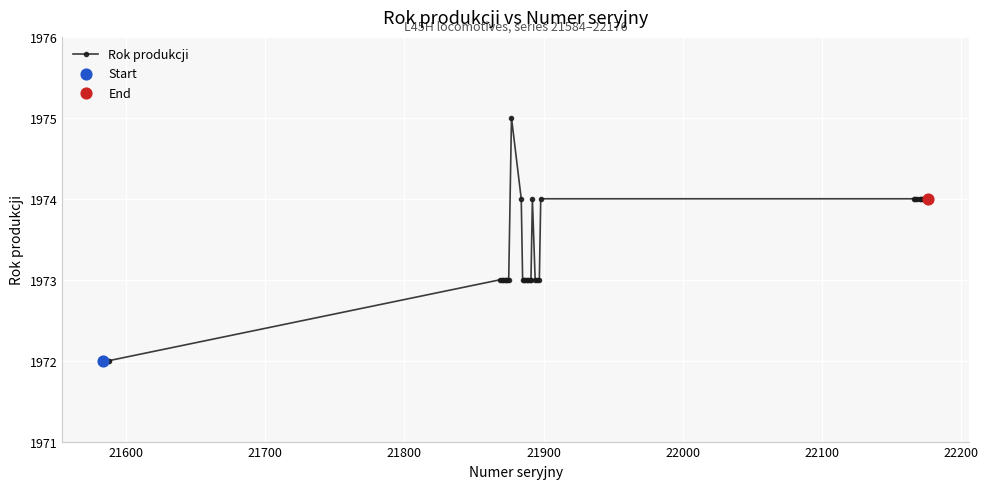

True or false: there are more than 1 points higher than both neighbors.

True